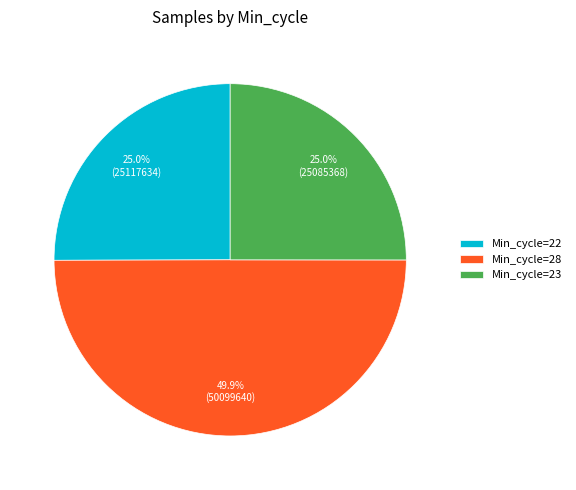

What is the total percentage of Min_cycle=28 and Min_cycle=22?

75.0%